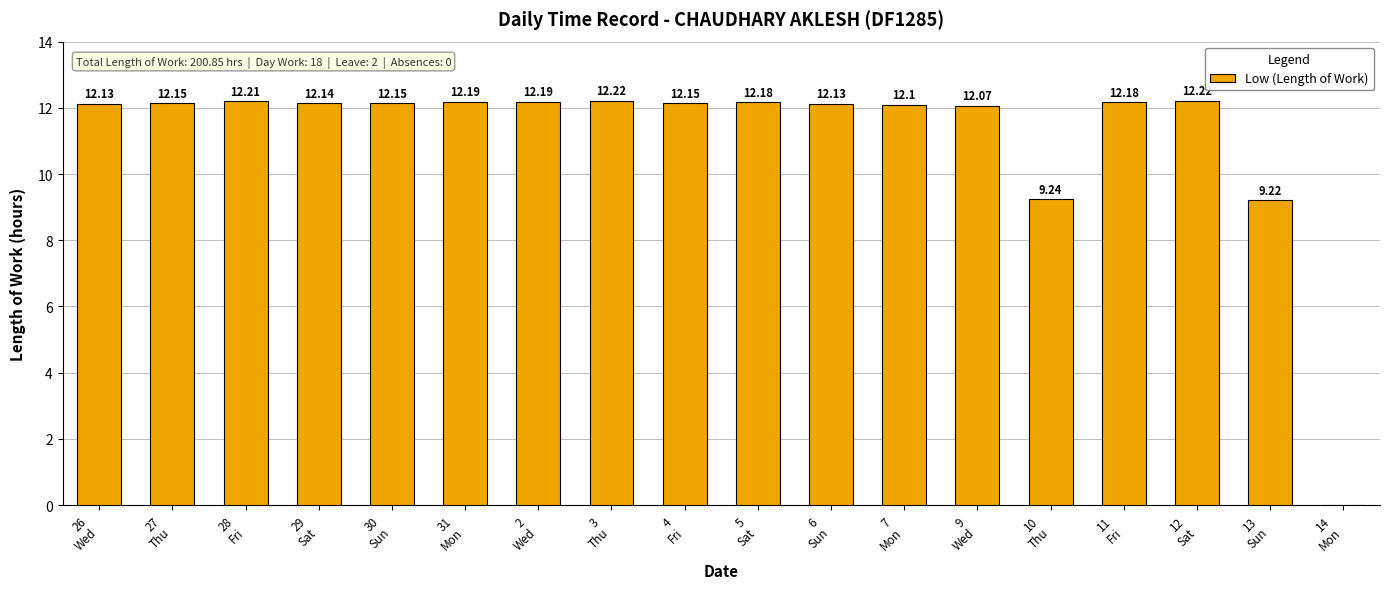

What is the sum of all values?

200.9